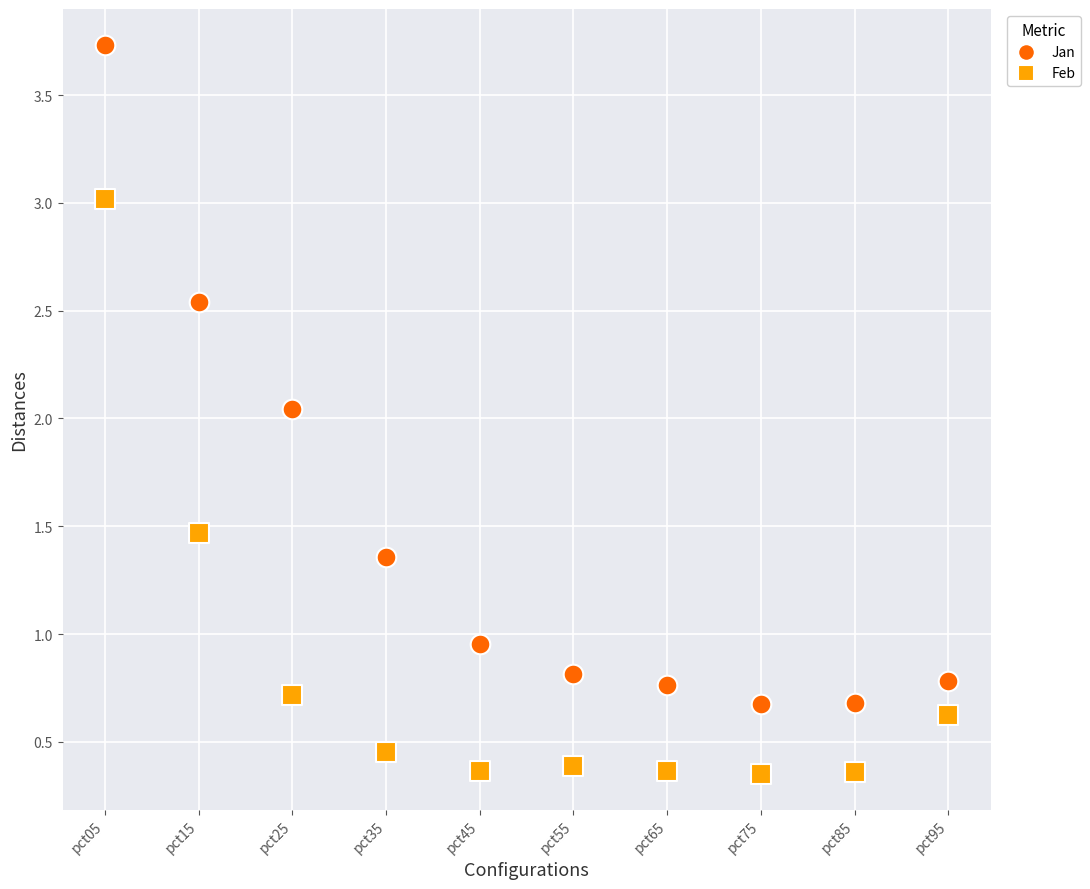

Which series reaches the maximum Y coordinate?

Jan